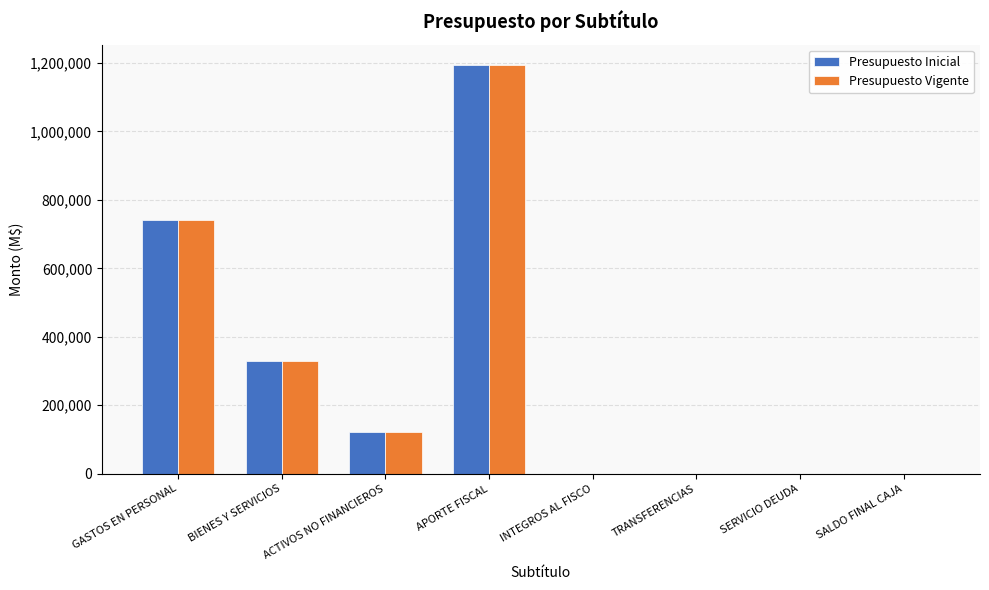

How many distinct data groups are displayed?

2